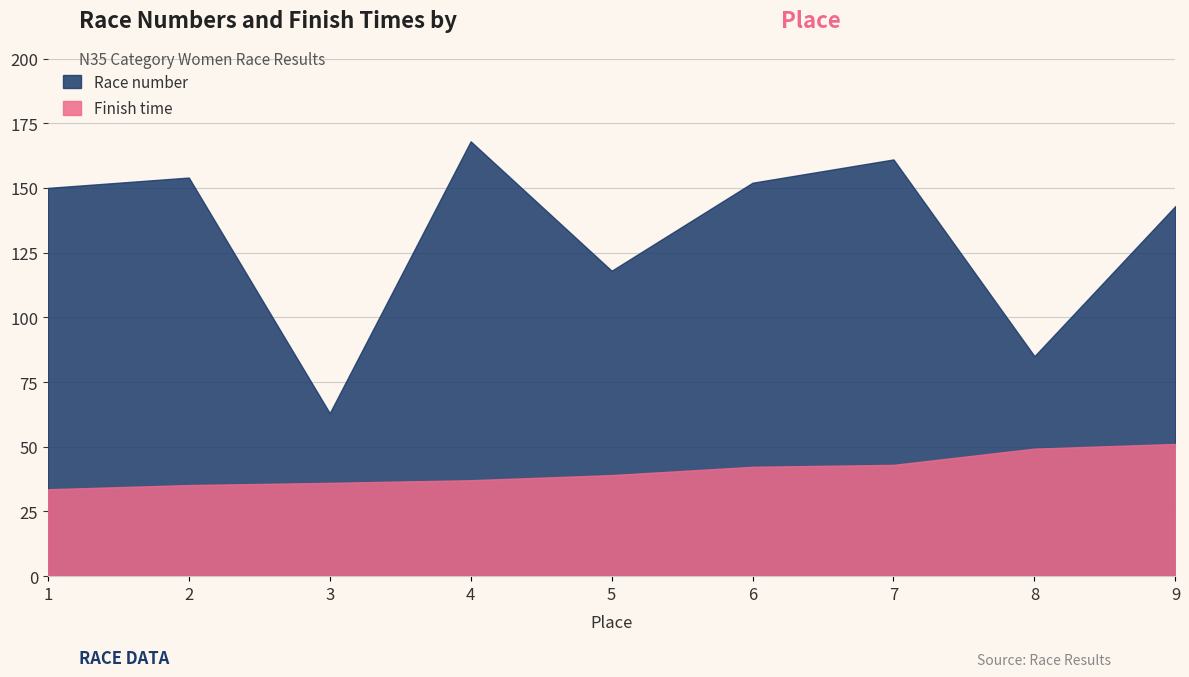

What are all the series names shown in the legend?

Race number, Finish time